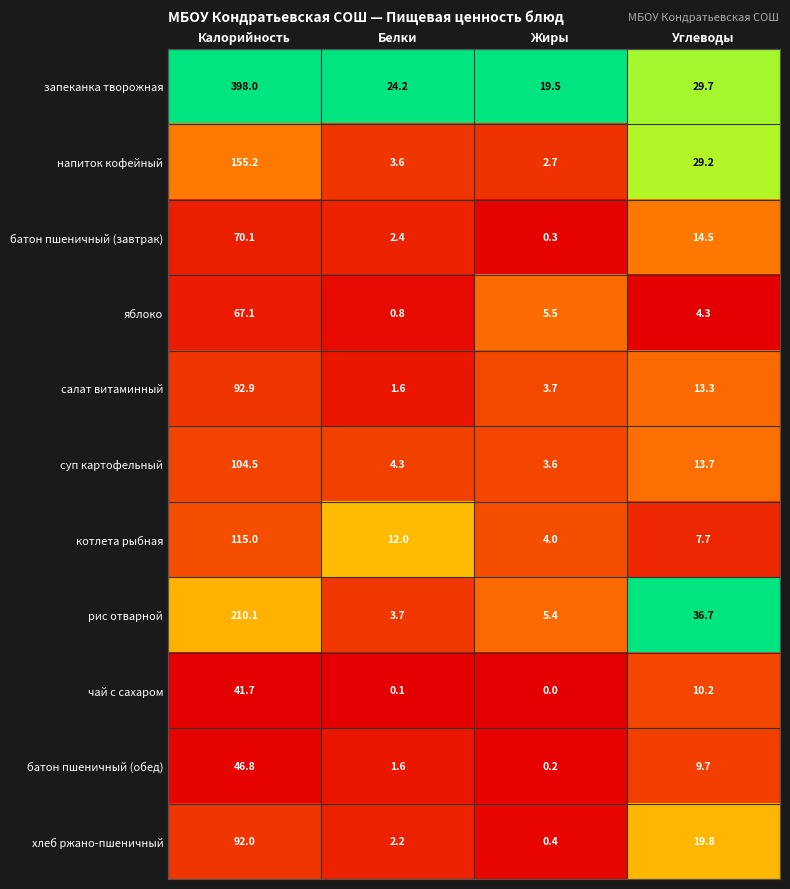

What is the sum of the напиток кофейный values at Калорийность and Жиры?

157.9